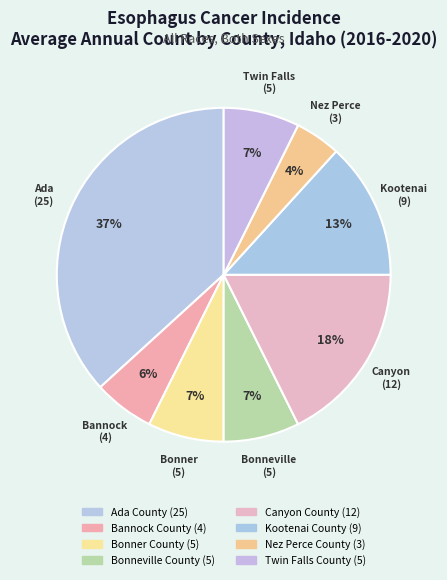

How much of the chart is everything except Kootenai County?

86.8%